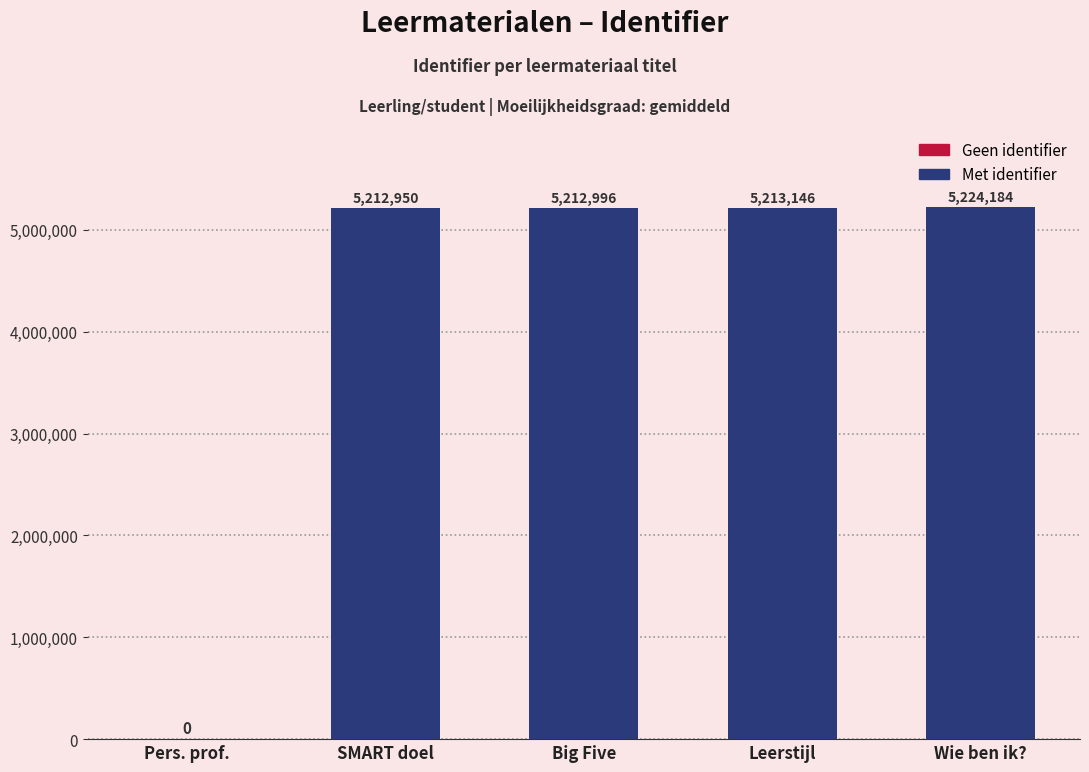

Which label corresponds to the largest value in the chart?

Wie ben ik?